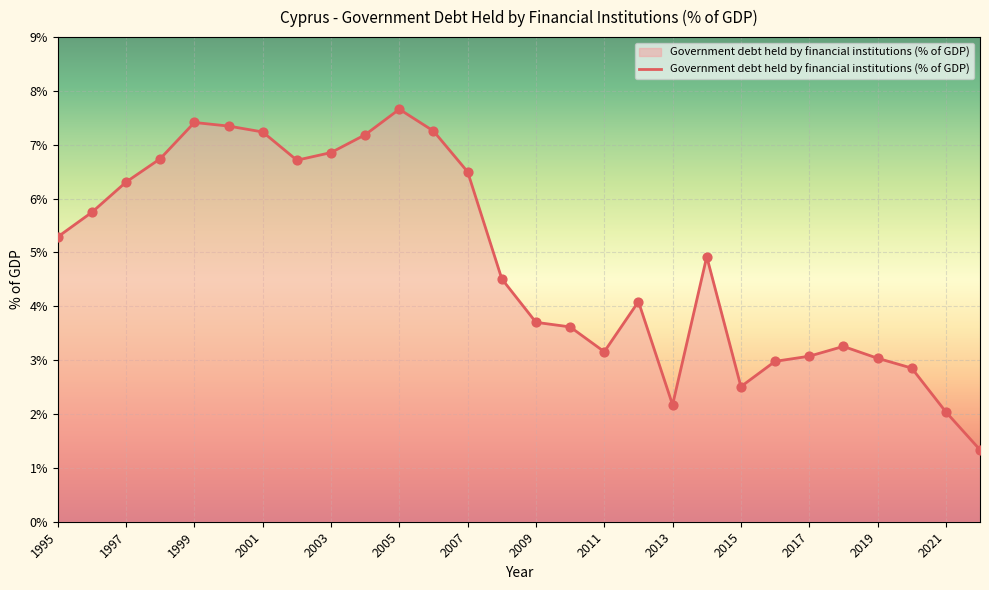

What is the greatest value displayed?

7.7